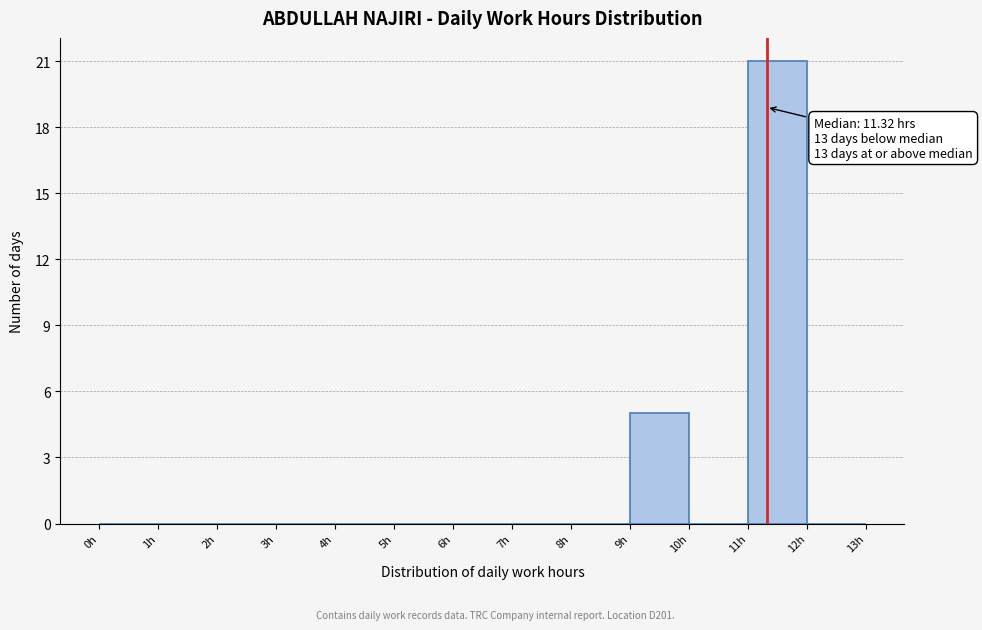

Over which range of the x-axis is the bar tallest?

11 to 12